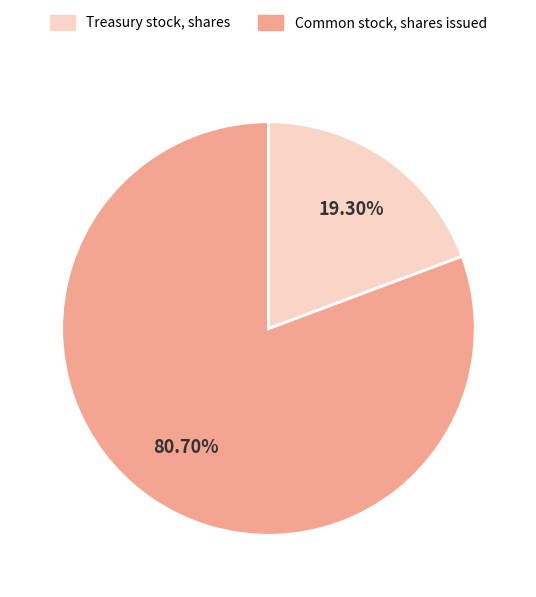

Is there any slice that represents more than half of the pie?

Yes